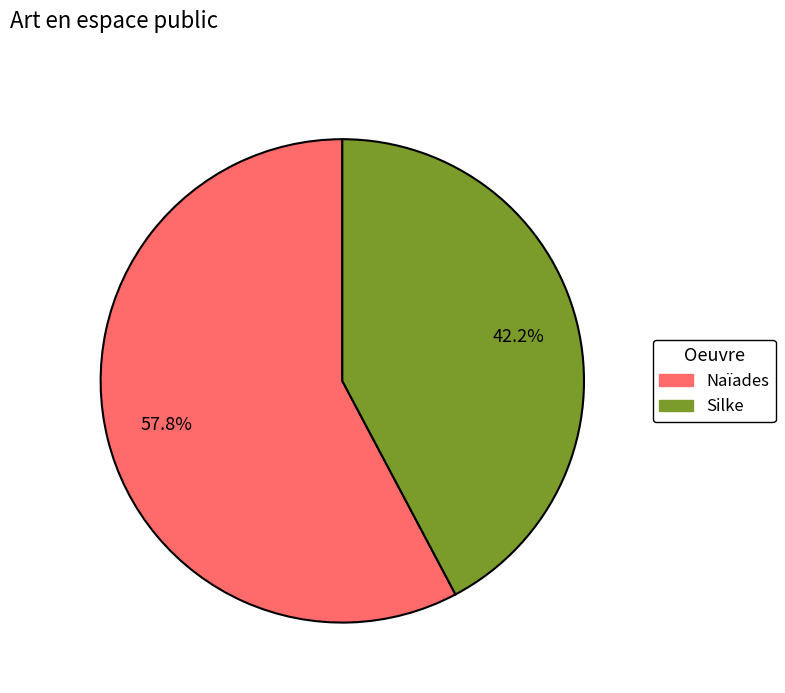

What is the majority slice?

Naïades